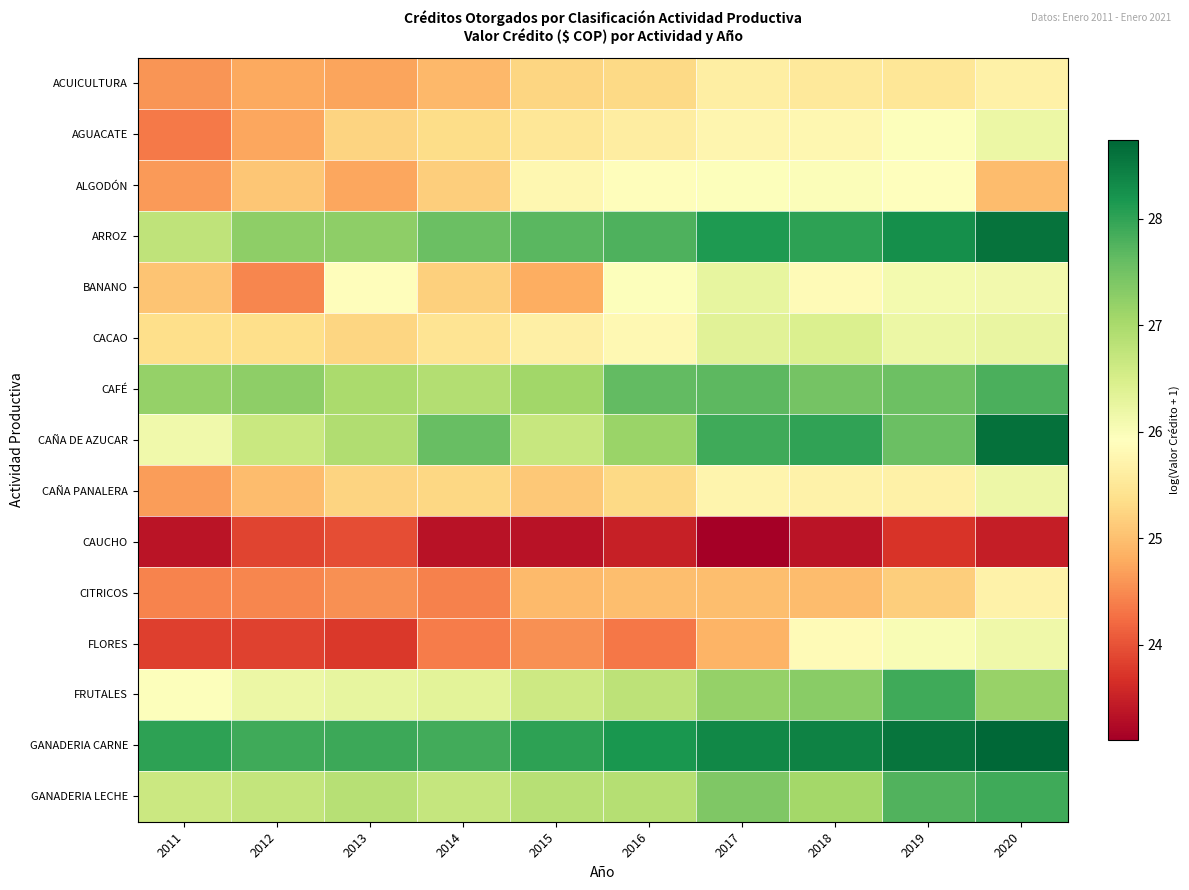

What is the difference between the highest and lowest values at 2017?

5.2